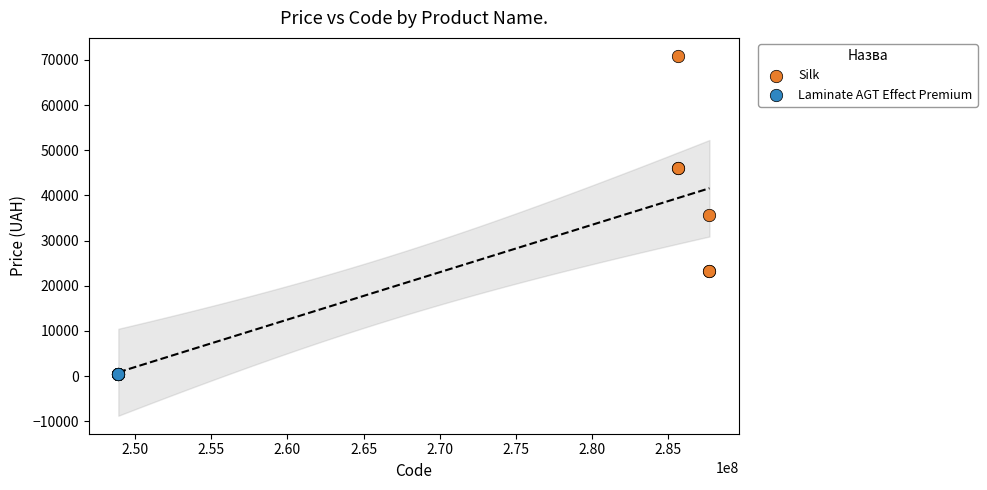

Which series reaches the maximum Y coordinate?

Silk